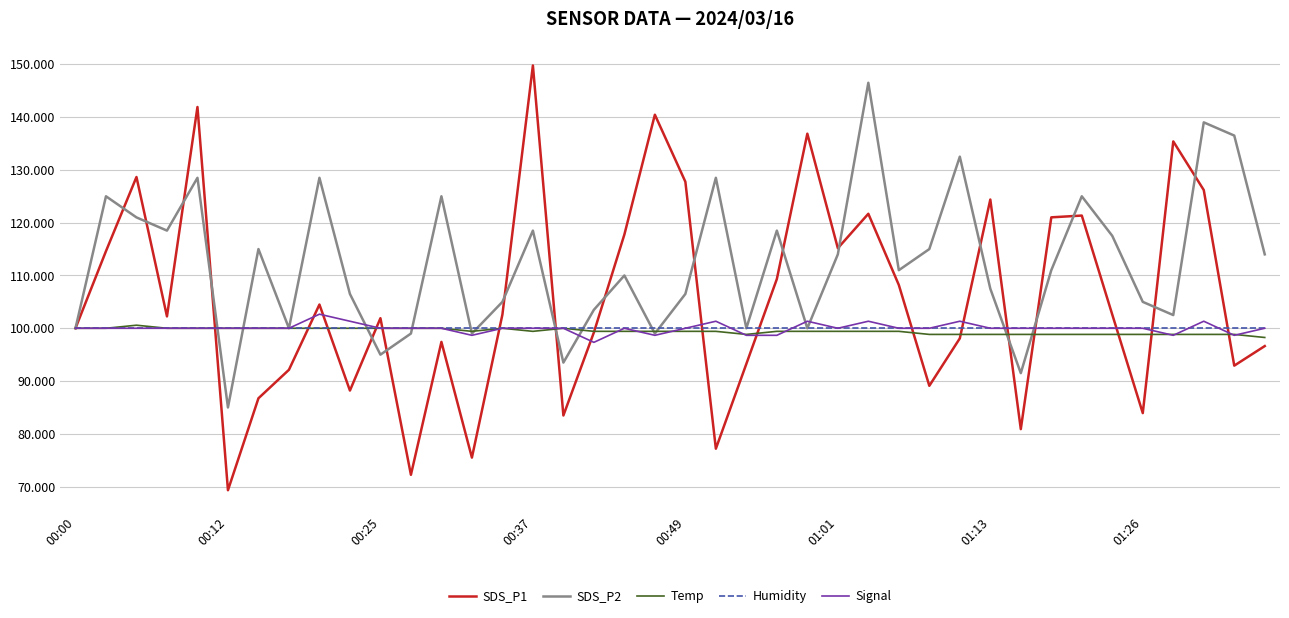

What is the average value of the SDS_P1 series?

105.8